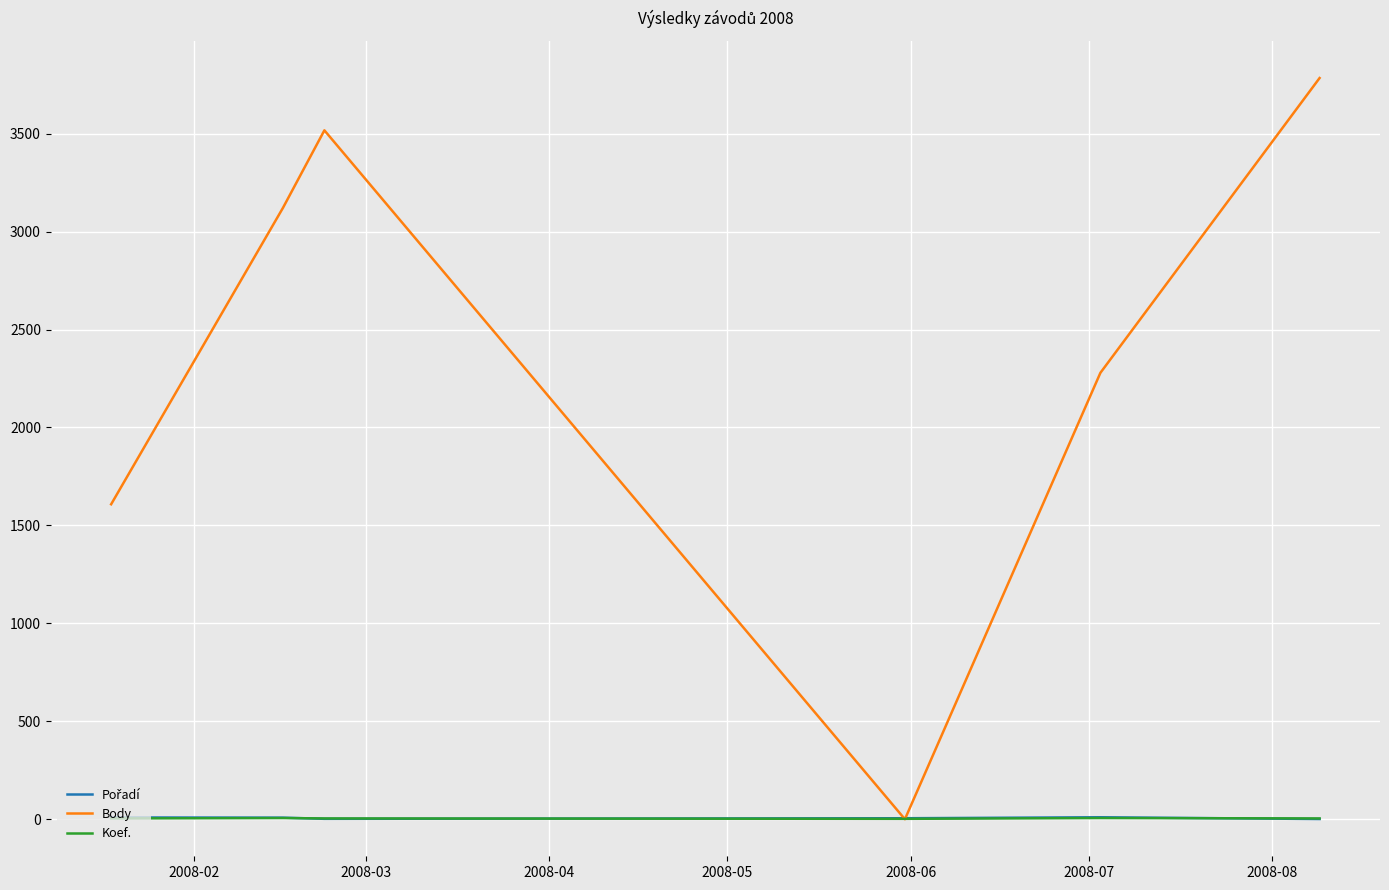

Which series has the largest total across all categories?

Body